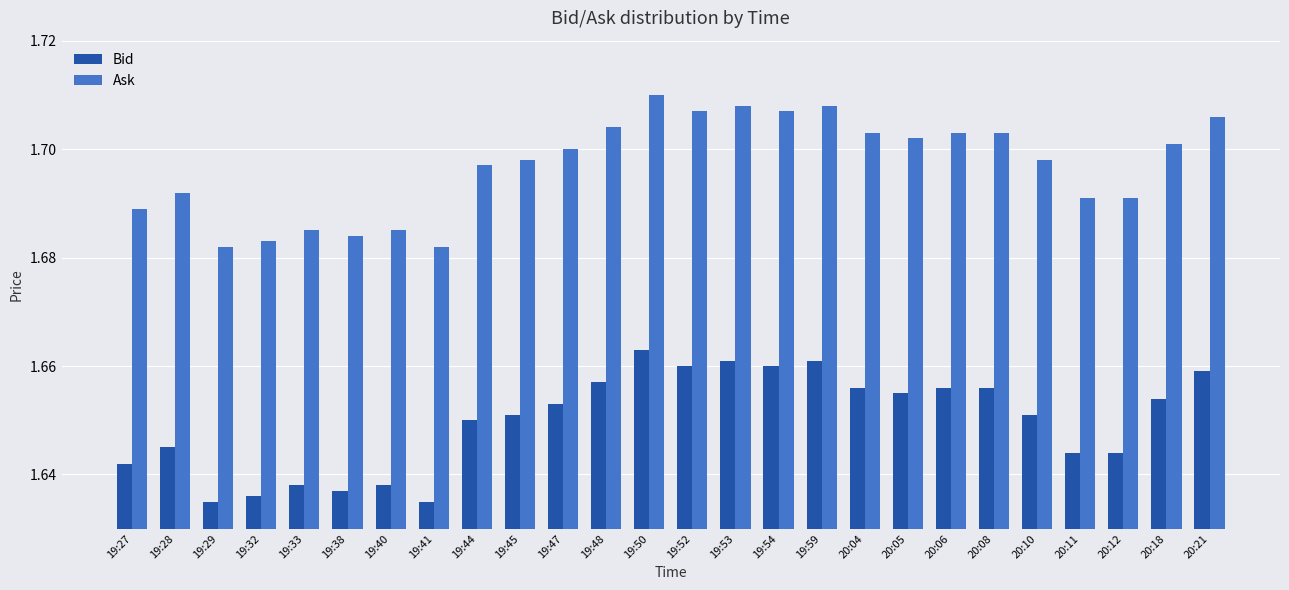

Count the Bid values in the range 1 to 2.

26